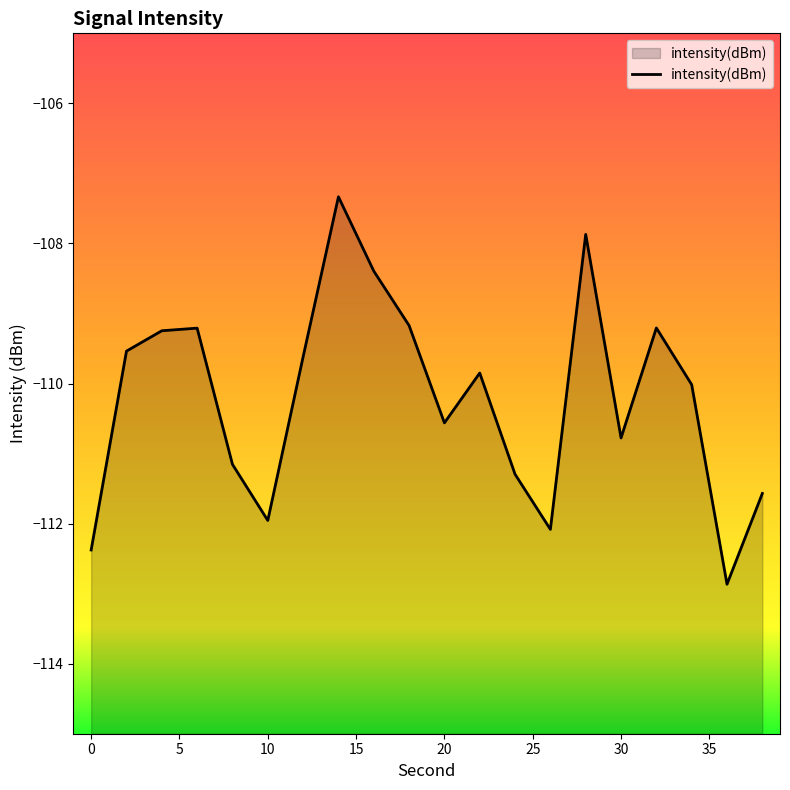

What is the approximate value at 0?

-112.4